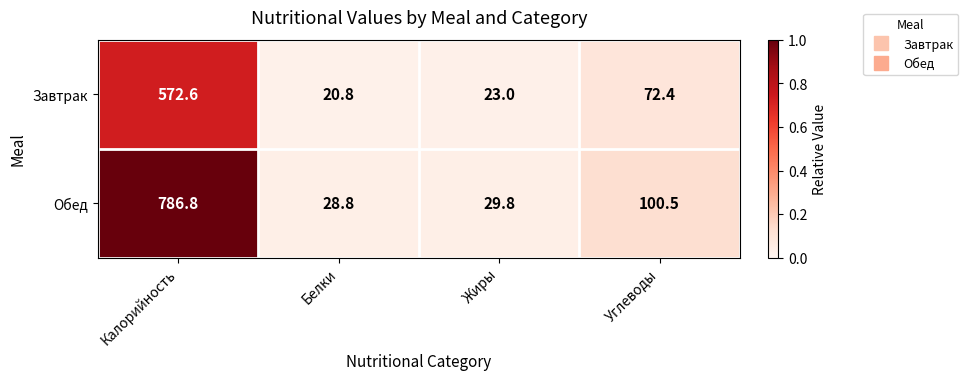

What is the greatest value displayed?

786.8